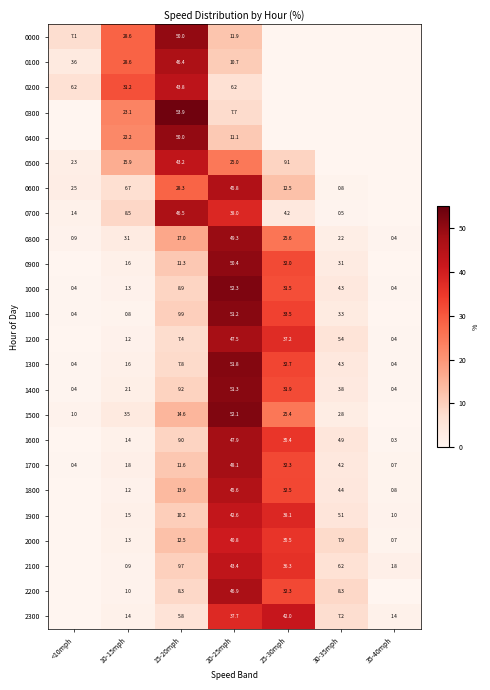

The value of 1500 at 25-30mph is 25.4. True or false?

True